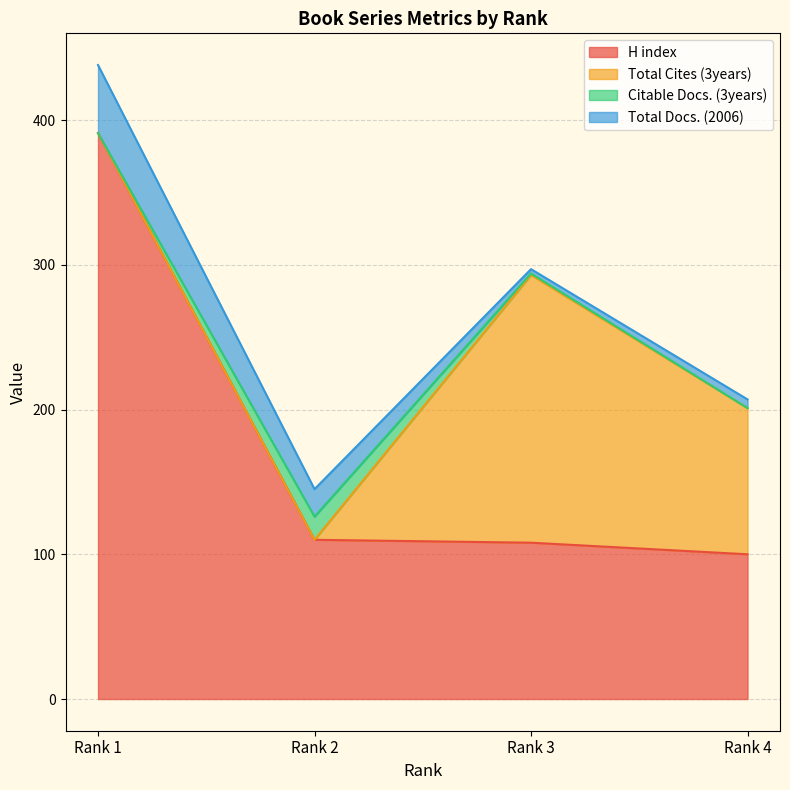

Does the chart have visible grid lines?

Yes